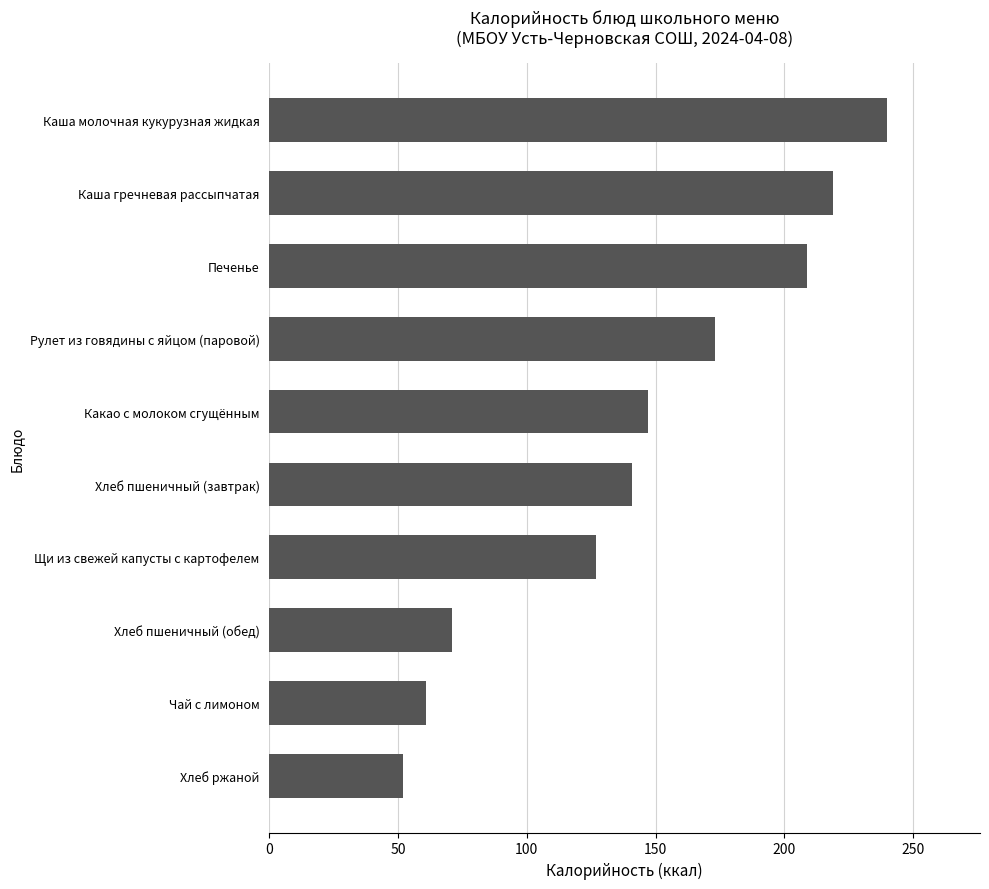

Are the bars horizontal?

Yes